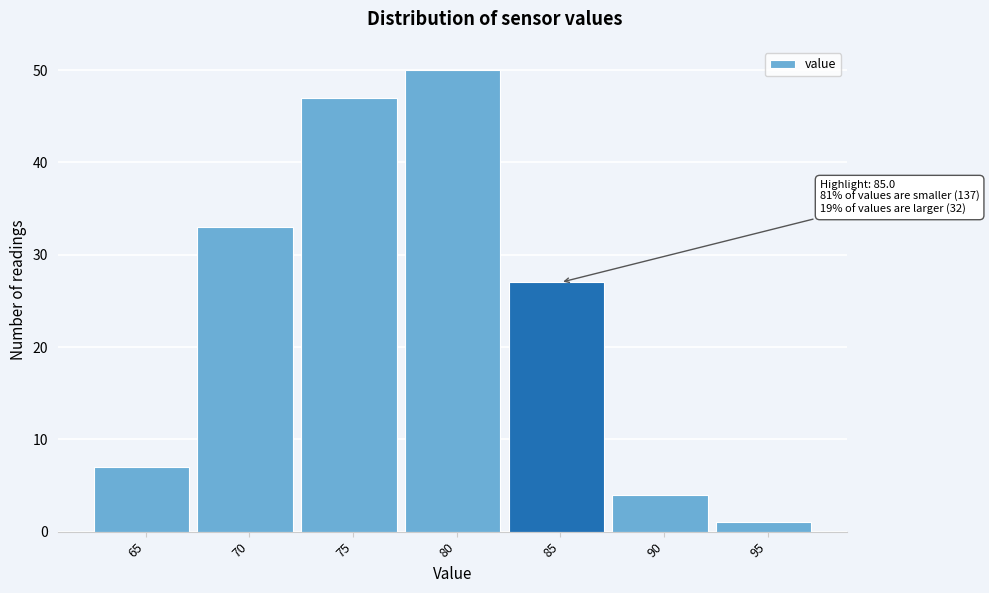

Reading left to right, list all the values displayed in this chart.

7	33	47	50	27	4	1